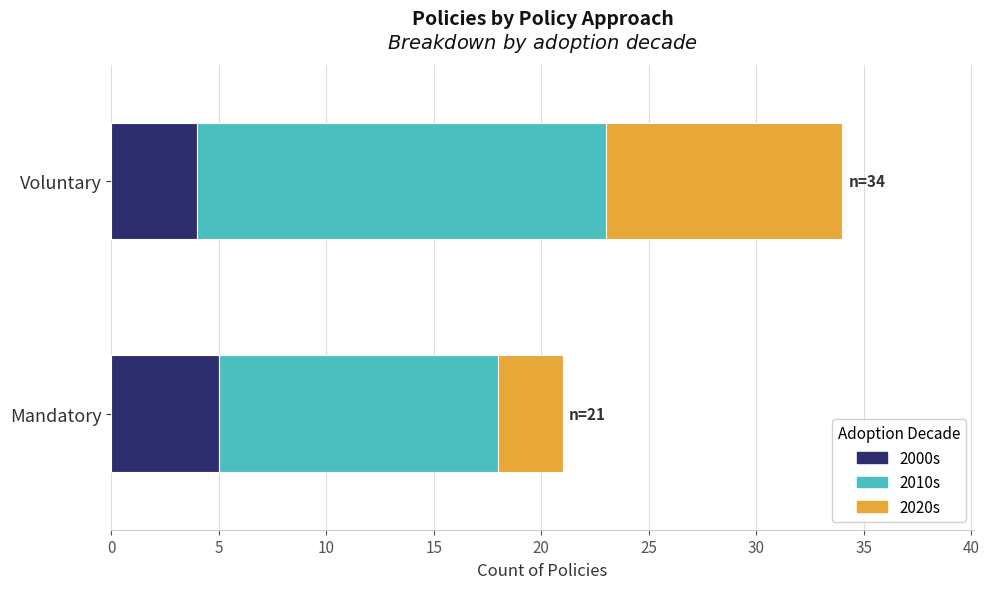

What is the highest value of the 2000s series?

5